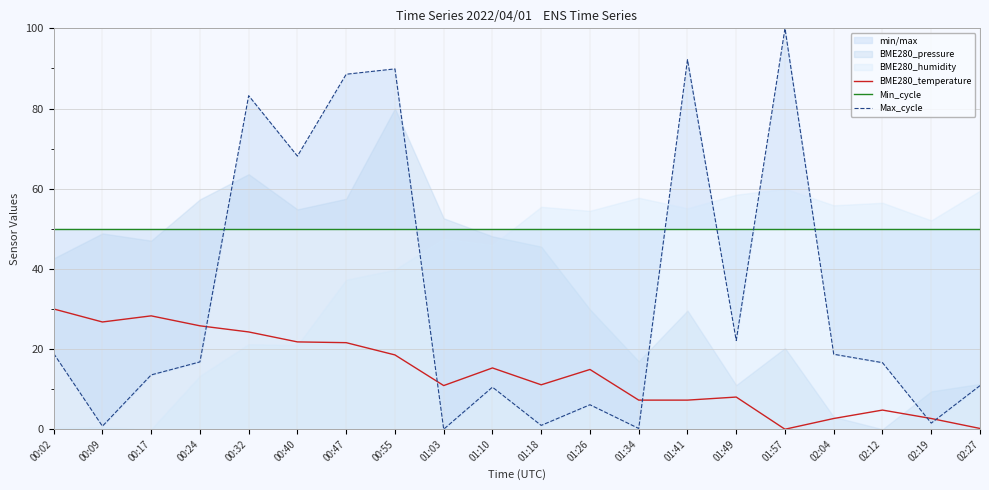

Reading left to right, what are all the values shown in this chart?

BME280_temperature: 30.0	26.8	28.3	25.8	24.3	21.8	21.6	18.5	10.9	15.3	11.1	14.9	7.3	7.3	8.0	0.0	2.7	4.8	2.7	0.2
Min_cycle: 50.0	50.0	50.0	50.0	50.0	50.0	50.0	50.0	50.0	50.0	50.0	50.0	50.0	50.0	50.0	50.0	50.0	50.0	50.0	50.0
Max_cycle: 18.9	0.8	13.5	16.8	83.2	68.1	88.5	89.9	0.0	10.5	1.0	6.1	0.2	92.2	22.1	100.0	18.7	16.6	1.5	10.9